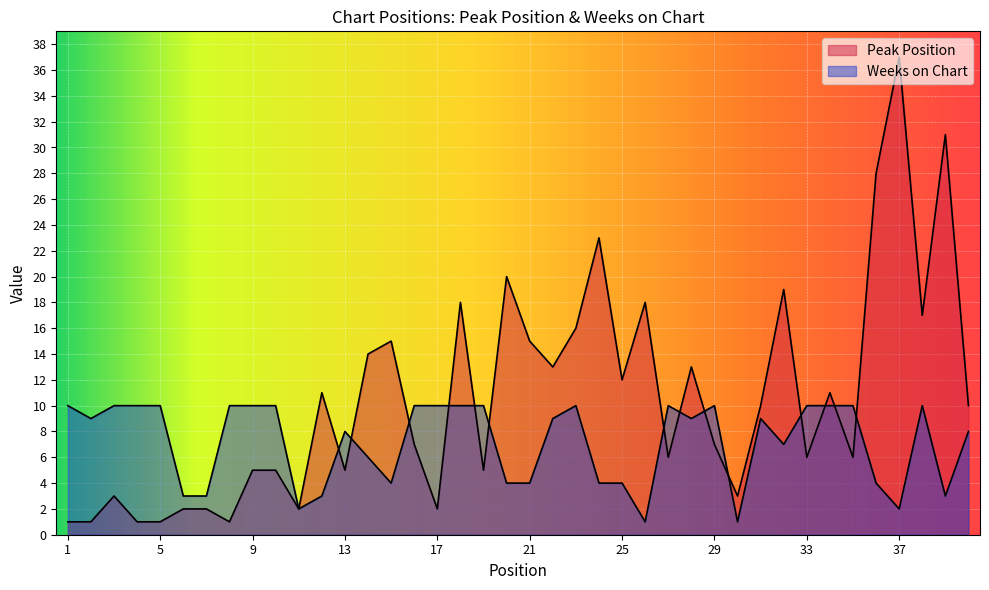

What is the minimum value shown in the chart?

1